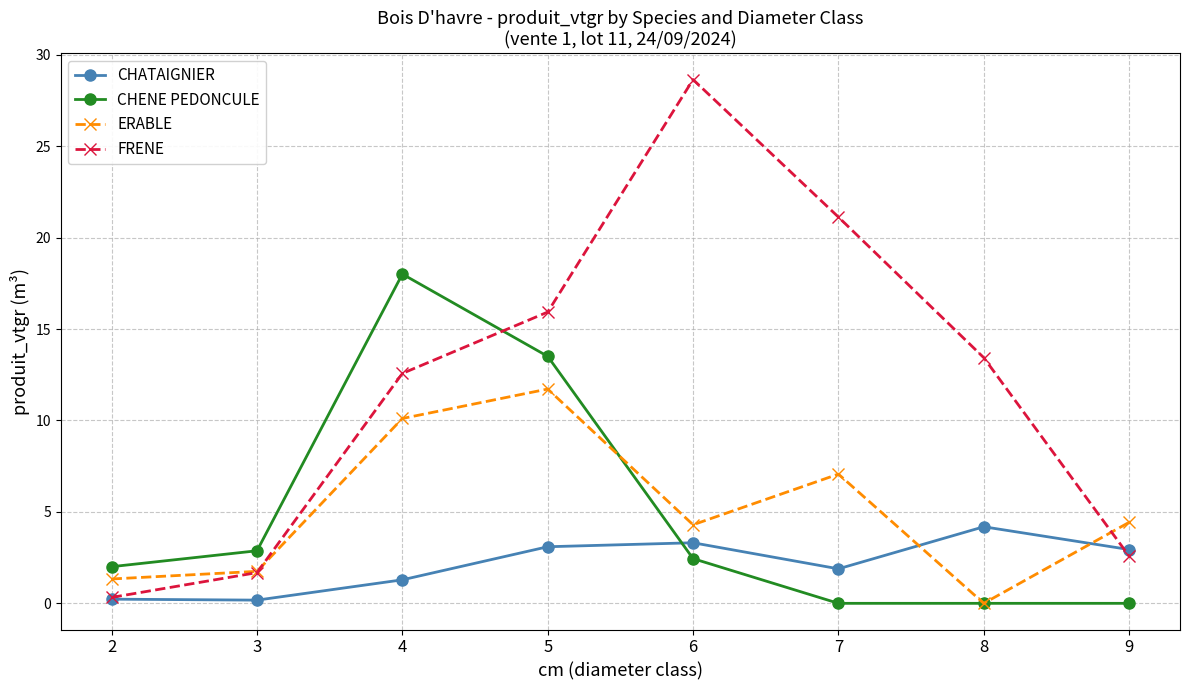

Reading left to right, extract all data points from this chart.

CHATAIGNIER: 2=0.2	3=0.2	4=1.3	5=3.1	6=3.3	7=1.9	8=4.2	9=2.9
CHENE PEDONCULE: 2=2.0	3=2.9	4=18.0	5=13.5	6=2.4	7=0.0	8=0.0	9=0.0
ERABLE: 2=1.3	3=1.8	4=10.1	5=11.7	6=4.3	7=7.1	8=0.0	9=4.4
FRENE: 2=0.3	3=1.7	4=12.6	5=15.9	6=28.6	7=21.1	8=13.4	9=2.6